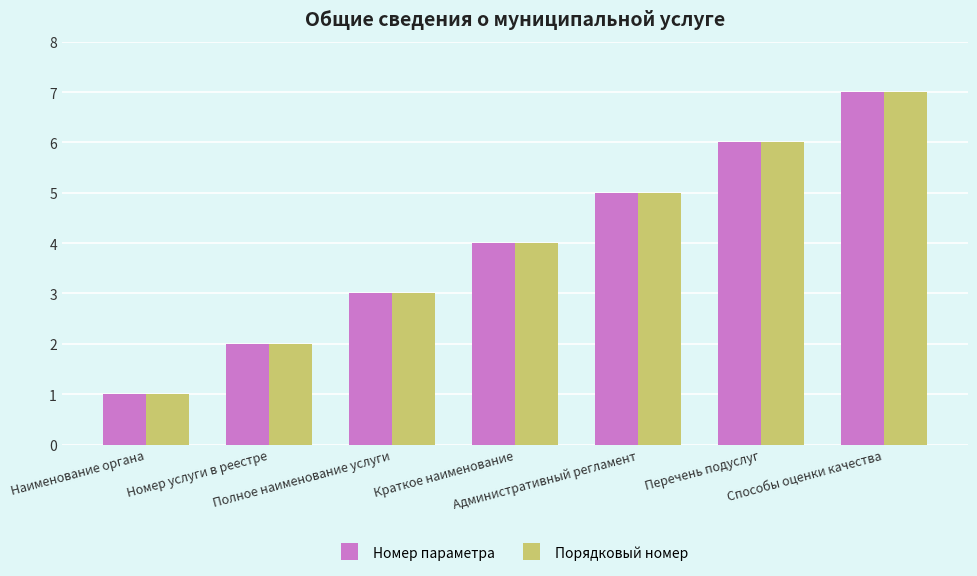

How many categories are shown in the chart?

7